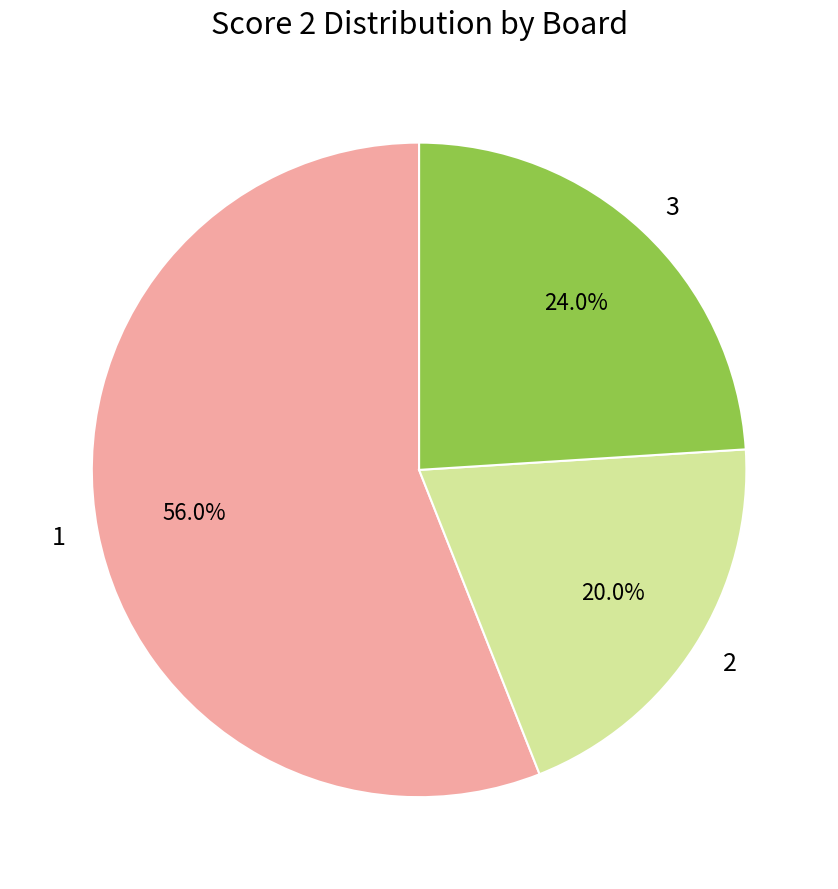

Count the number of slices in the pie.

3